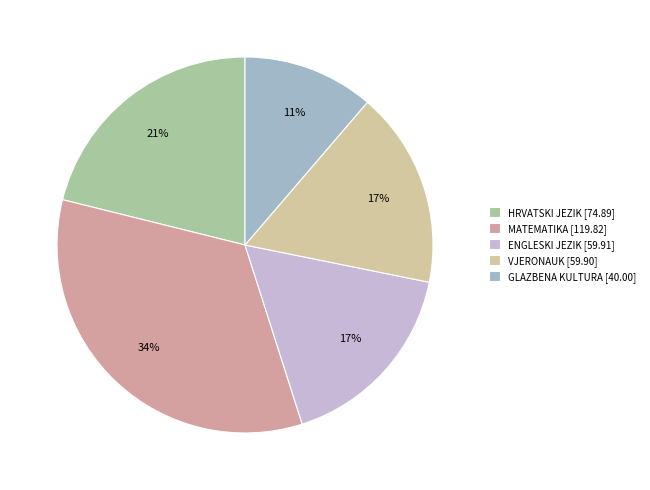

How many slices are in this pie chart?

5